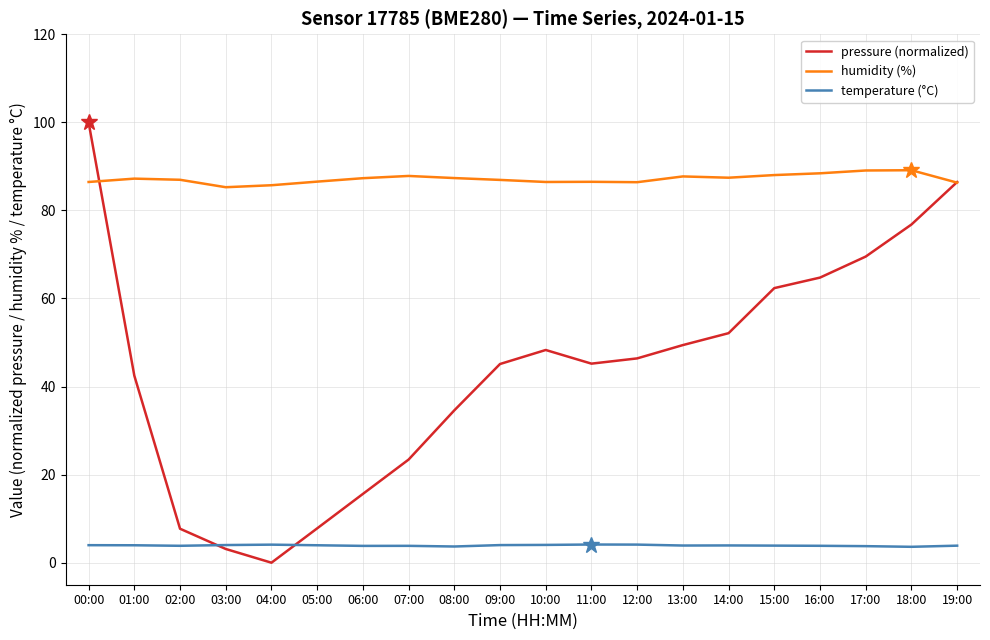

At 14:00, list the series in order from largest to smallest.

humidity (%), pressure (normalized), temperature (°C)